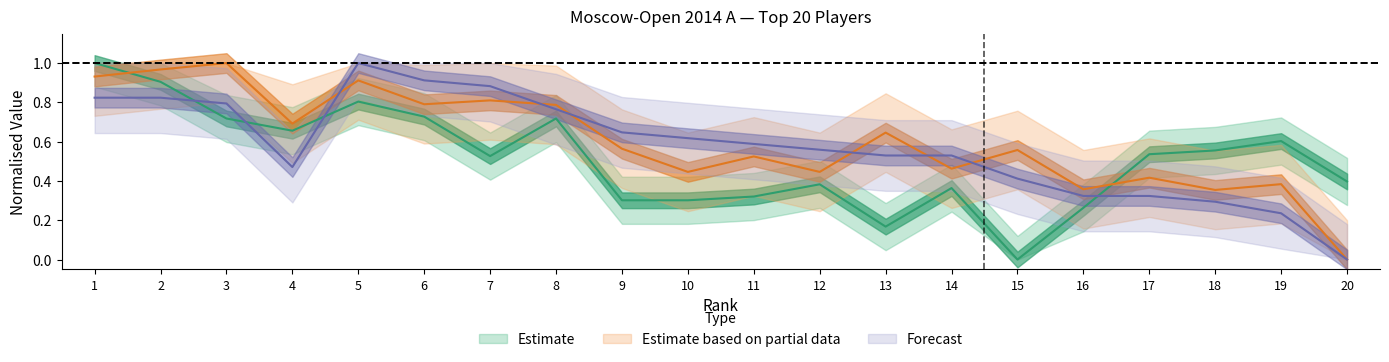

What is the difference between the maximum and minimum values in the Rating series?

1.0